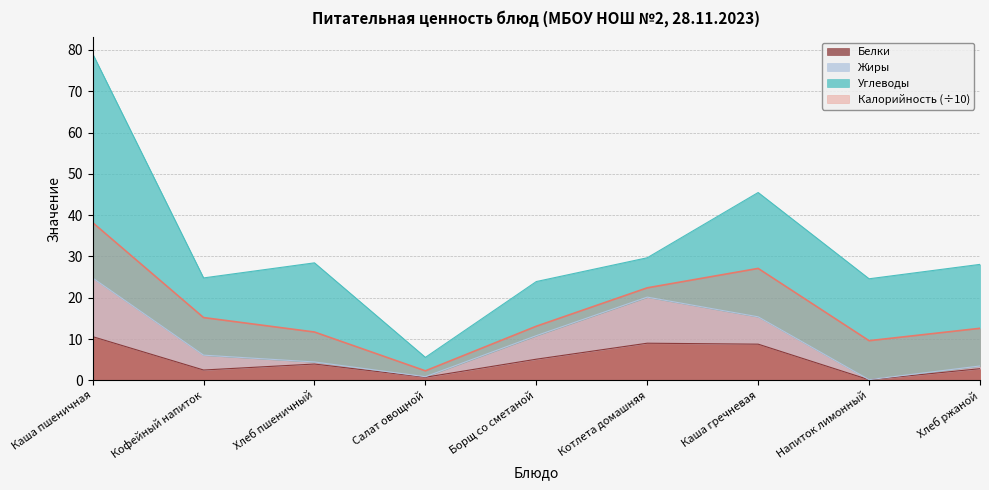

True or false: Жиры and Белки cross at least once.

False